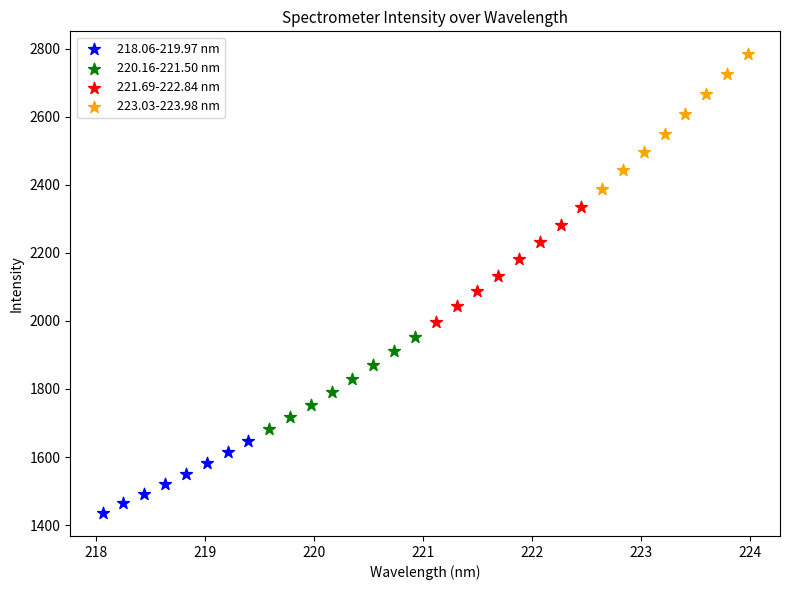

Which series contains the lowest Y value?

218.06-219.97 nm